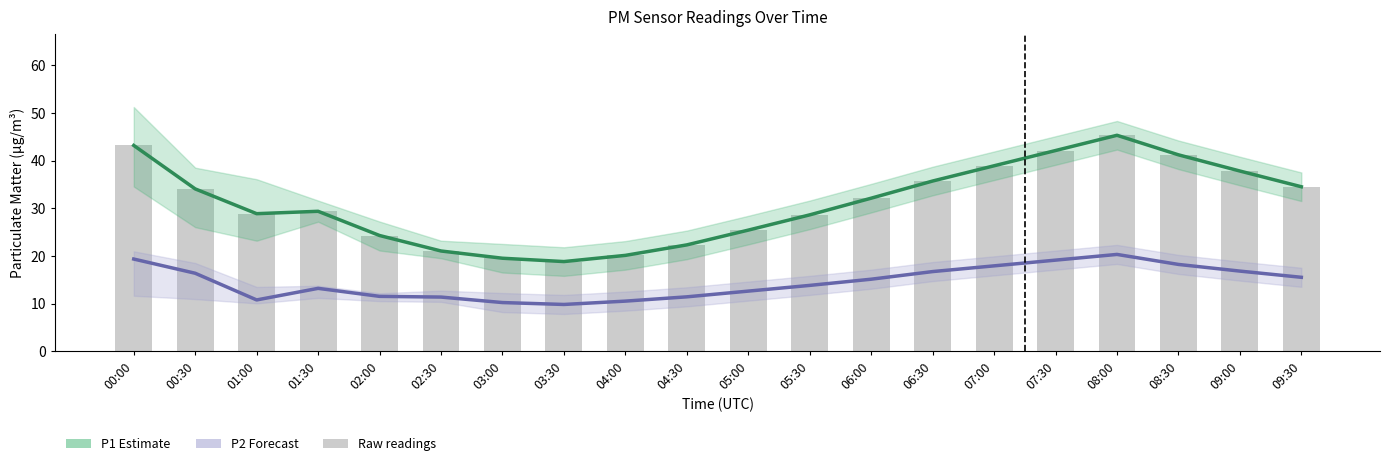

The P1 (Estimate) series shows 41.2 at 08:30. True or false?

True